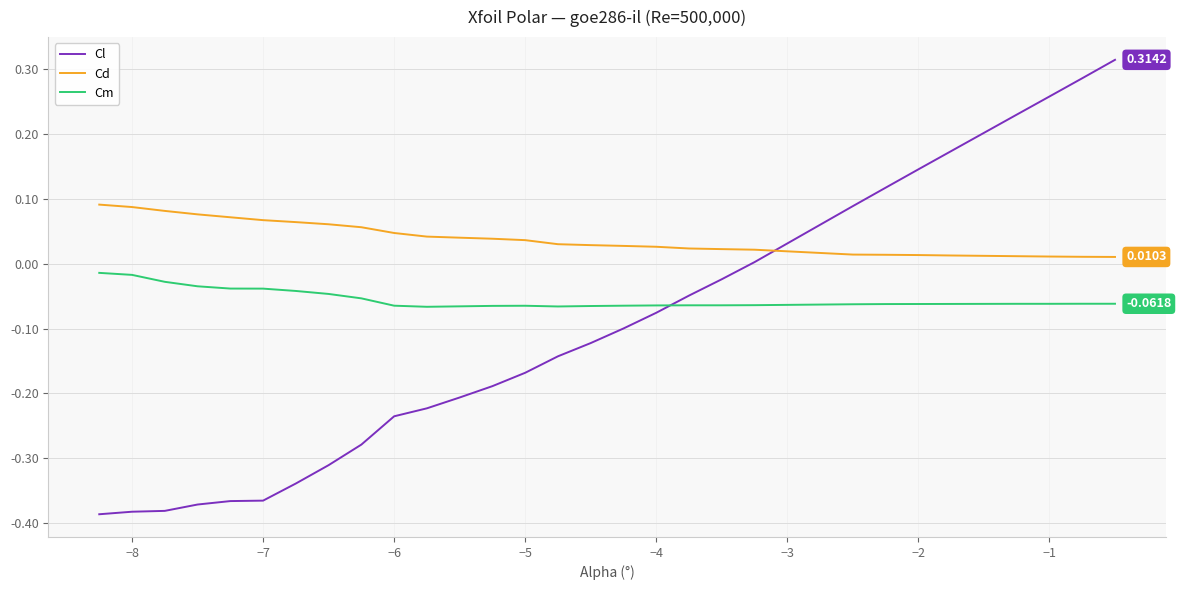

Rank the series by their maximum value, from lowest to highest.

Cm, Cd, Cl